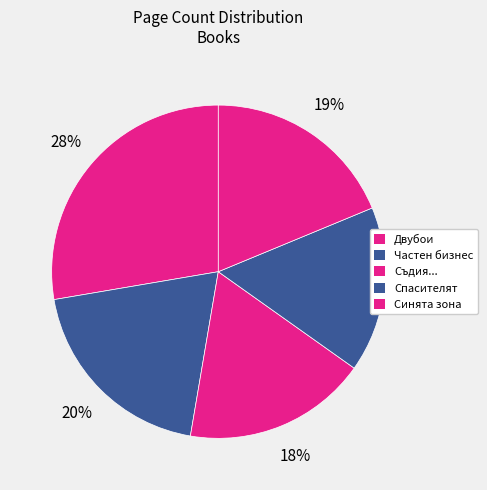

How many segments does this pie chart have?

5